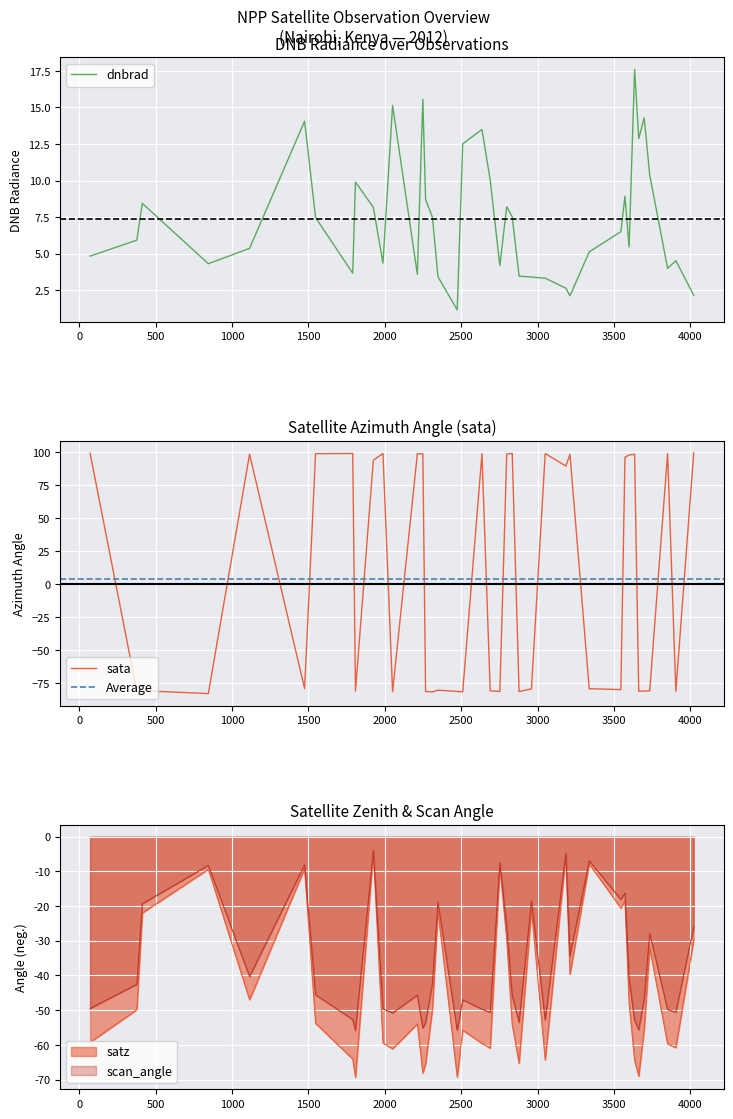

True or false: dnbrad has a value of 13.5 at 2636.

True